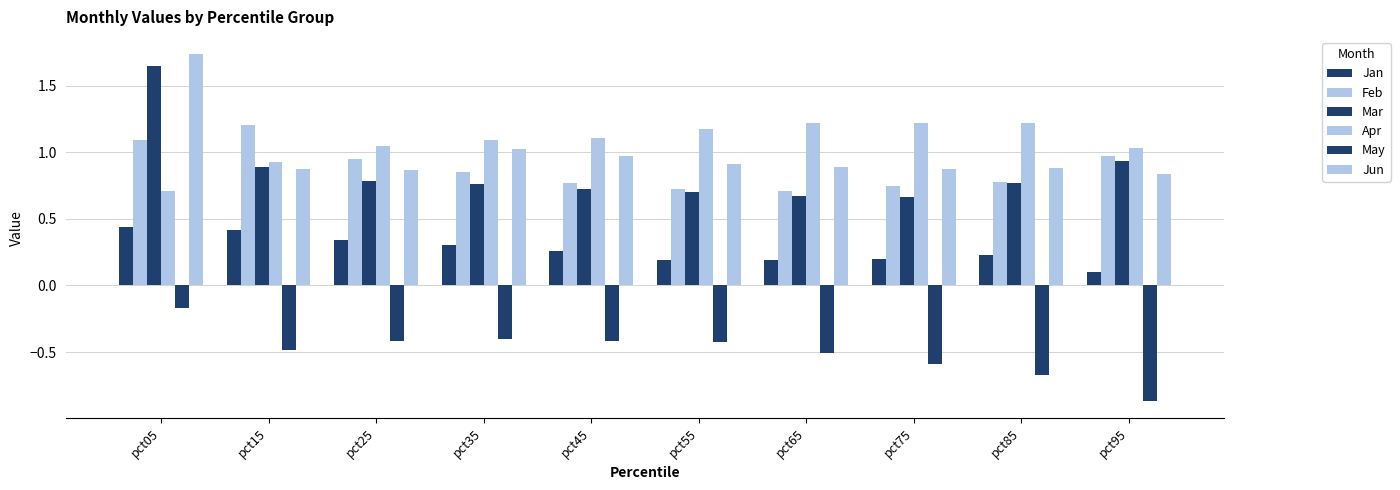

What is the approximate value of Jun at pct25?

0.9